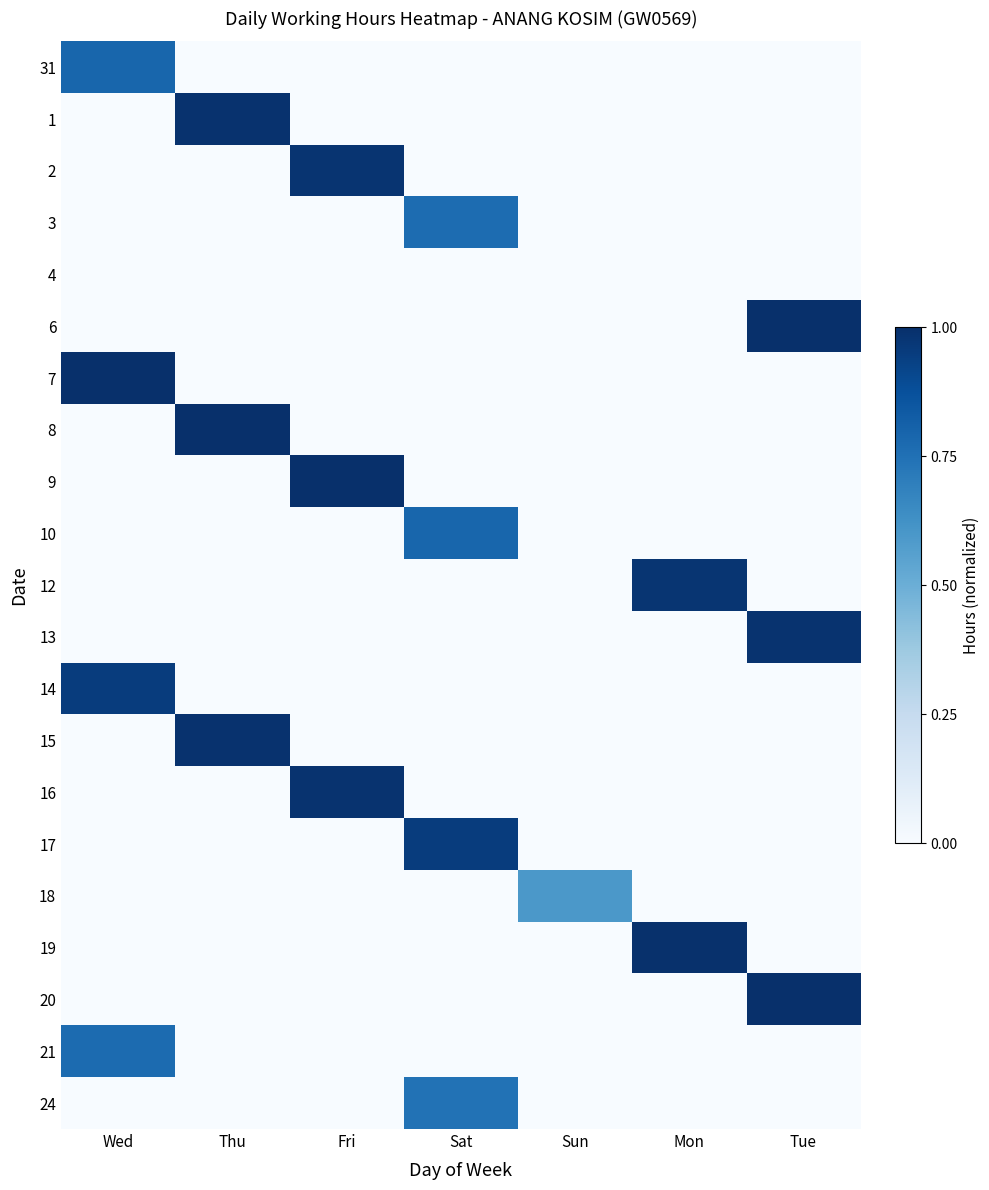

At how many categories does at least one series exceed 0?

7